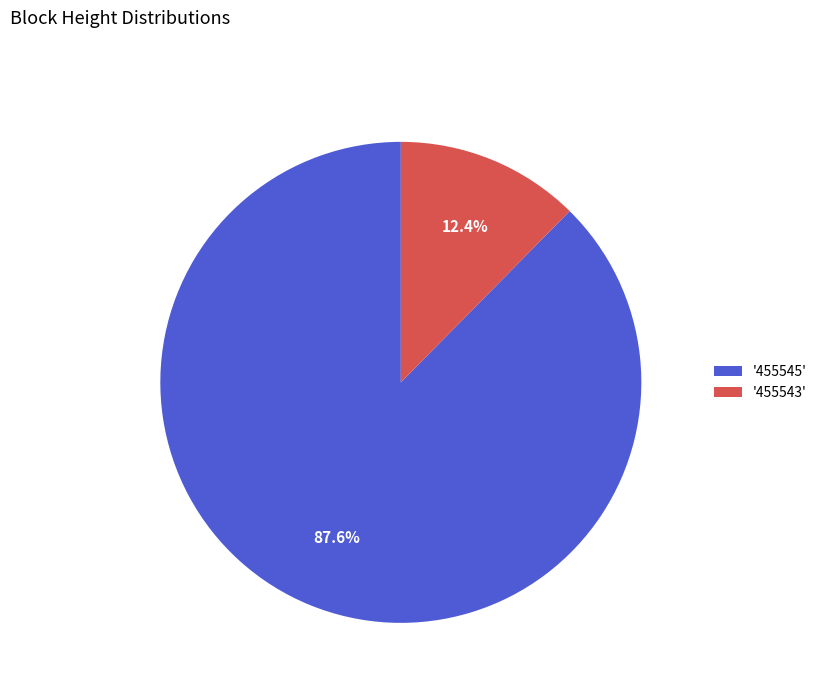

Between '455545' and '455543', which is larger?

'455545'